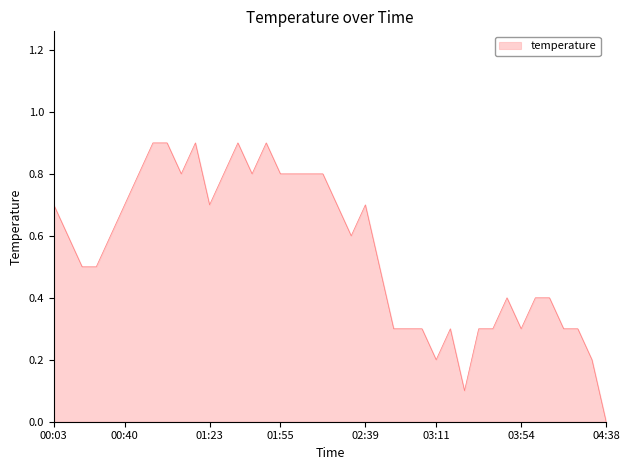

What is the maximum value shown in the chart?

0.9